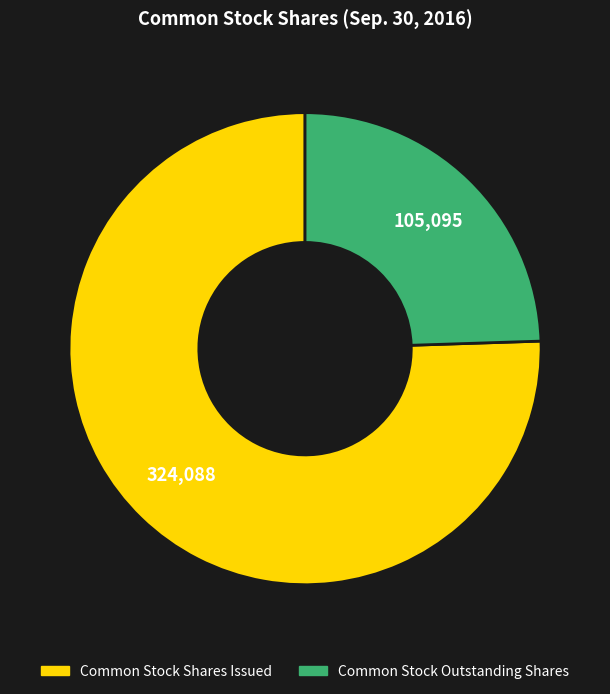

True or false: Common Stock Shares Issued accounts for 64% of the total.

False